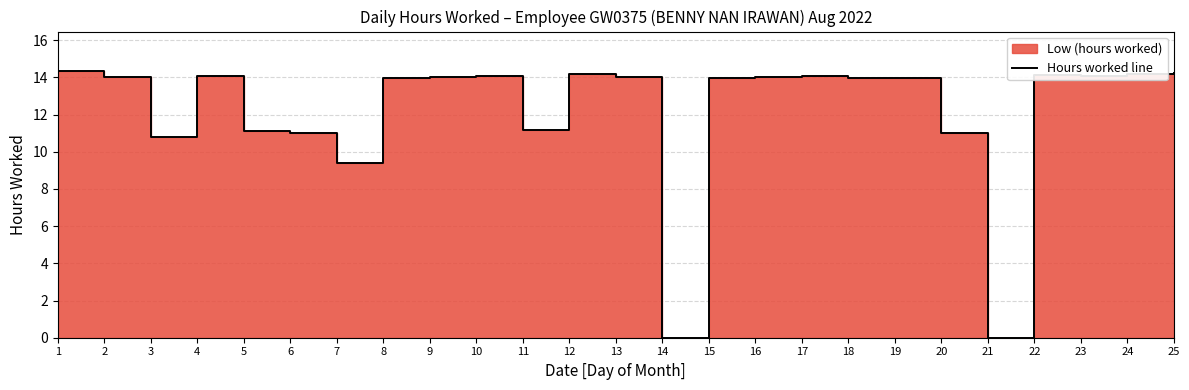

What is the value of the 23rd point from the left?

14.1